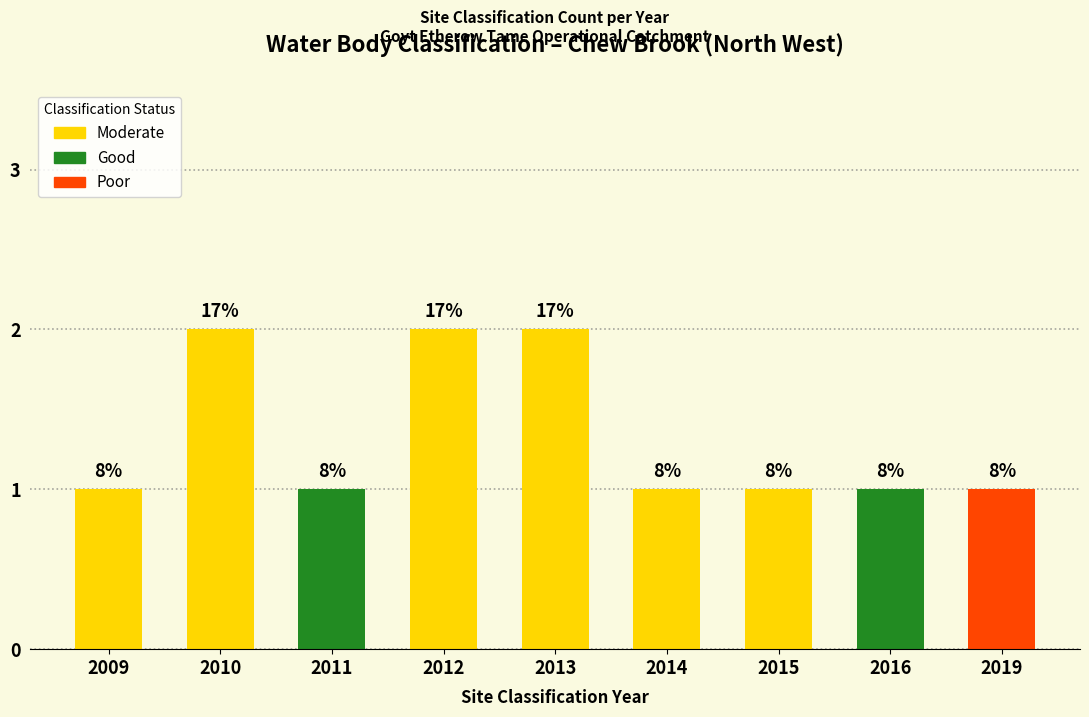

What is the value of the 2nd bar from the left?

2